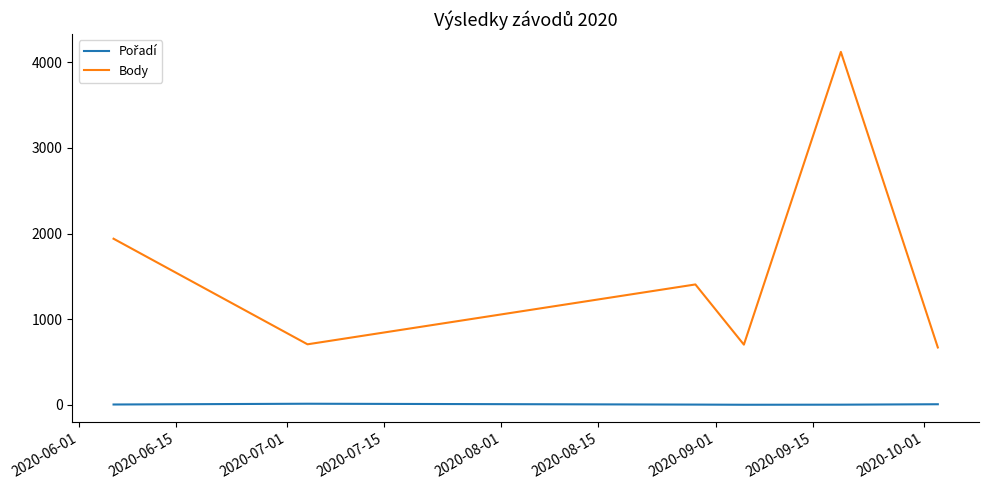

Which series has the widest spread of values?

Body